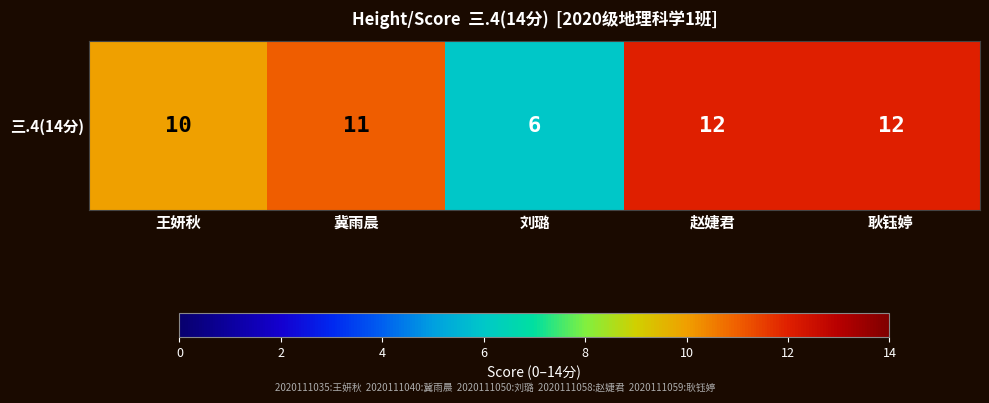

Reading left to right, what are all the values shown in this chart?

10	11	6	12	12